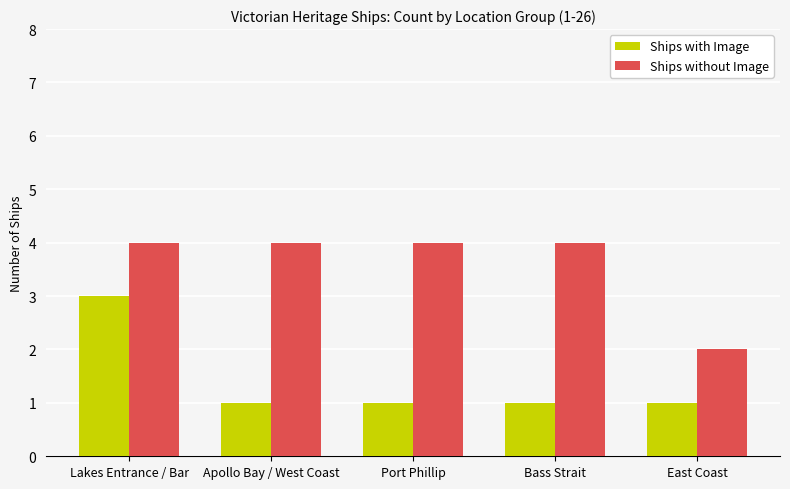

Rank the series by their maximum value, from lowest to highest.

Ships with Image, Ships without Image